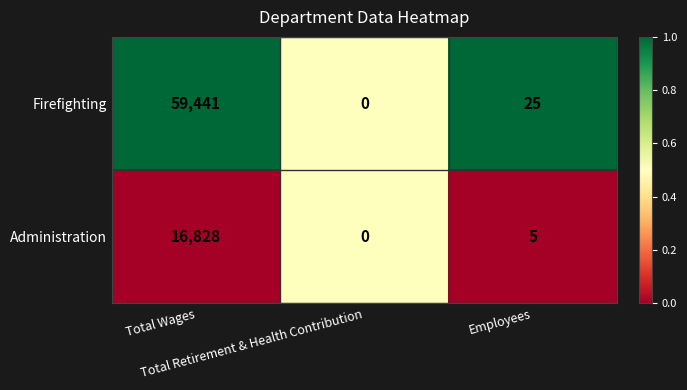

Which series has the largest total across all categories?

Firefighting